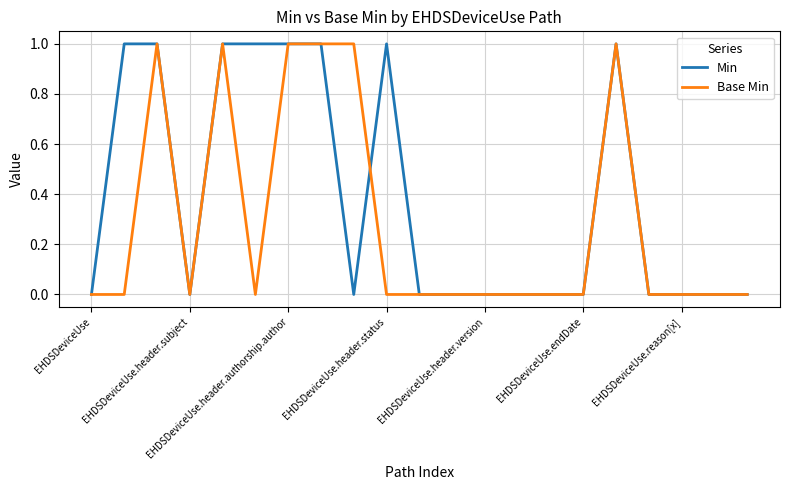

What is the difference between the maximum and minimum values in the Min series?

1